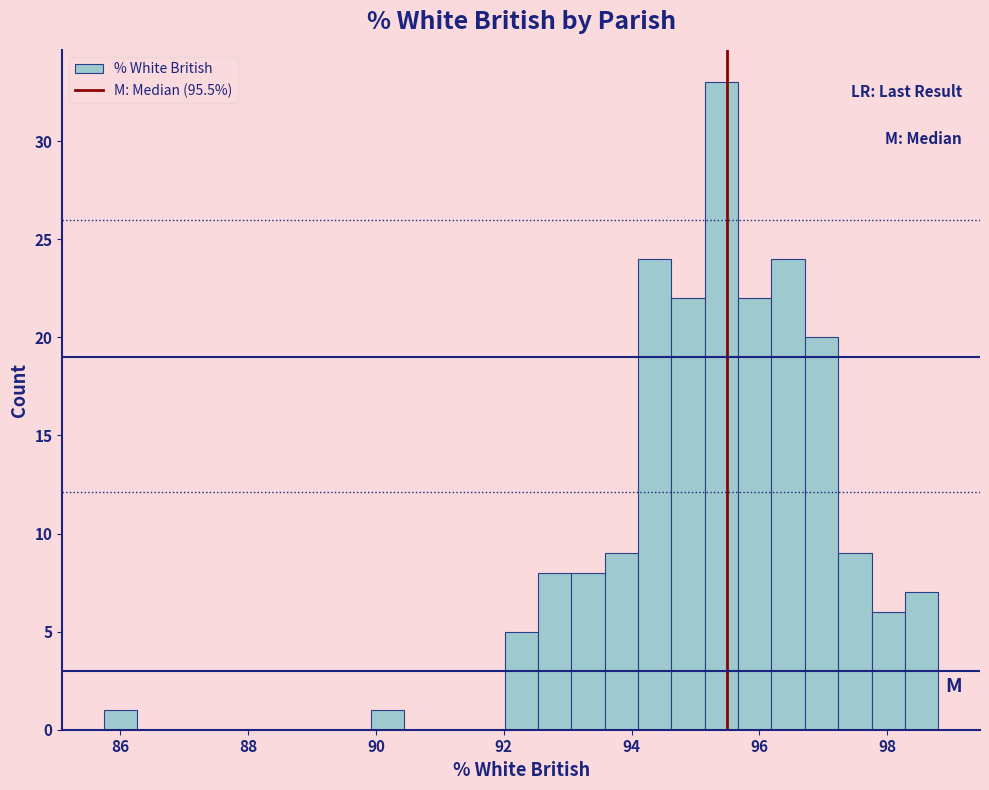

Read against the x-axis, roughly where is the centre of the tallest bar?

95.4